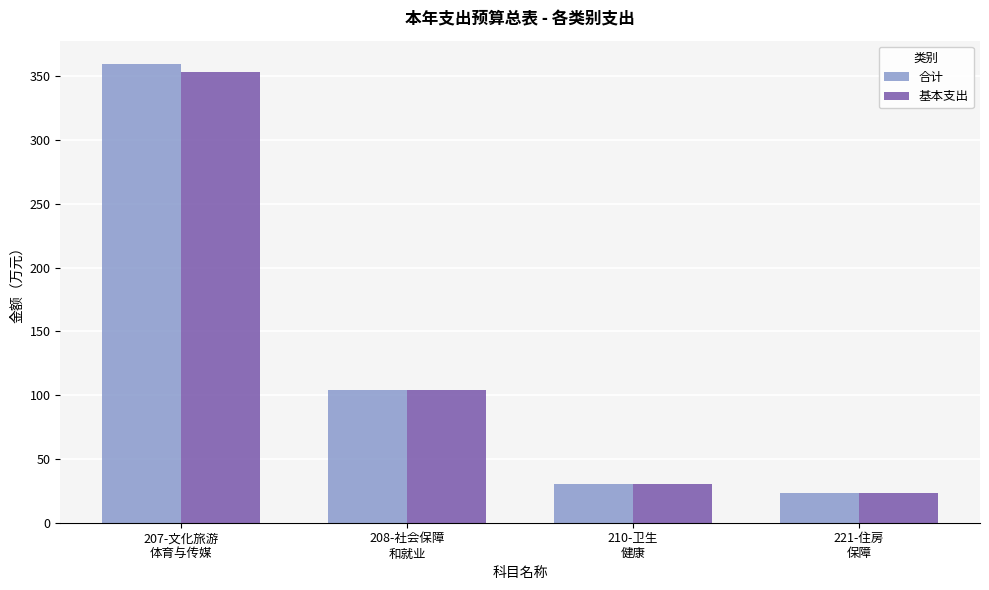

What is the label of the 2nd bar from the right?

210-卫生
健康